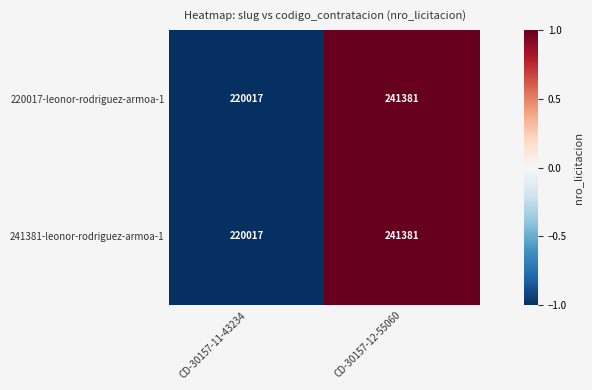

What is the total value across all series at CD-30157-12-55060?

482762